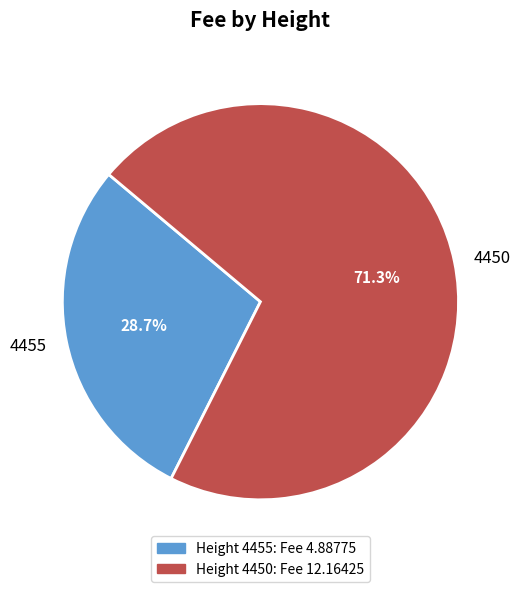

Which has a higher value, 4450 or 4455?

4450